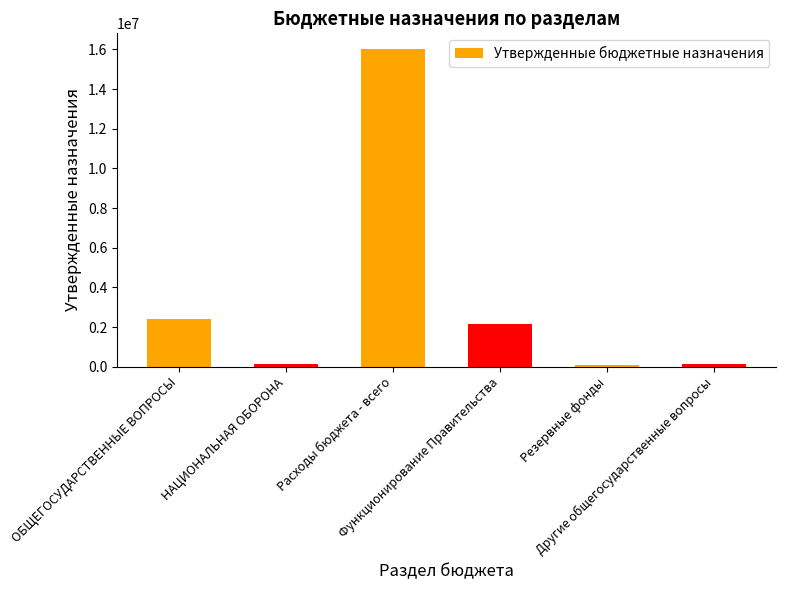

What is the label of the 2nd bar from the left?

НАЦИОНАЛЬНАЯ ОБОРОНА